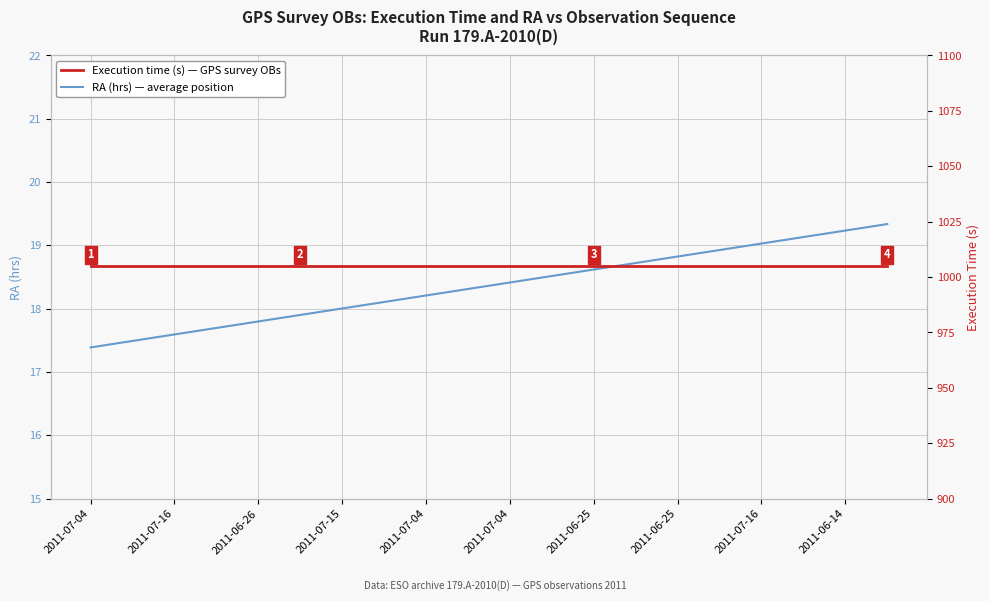

Reading left to right, extract all data points from this chart.

RA (hrs) — average position: 17.4	17.5	17.6	17.7	17.8	17.9	18.0	18.1	18.2	18.3	18.4	18.5	18.6	18.7	18.8	18.9	19.0	19.1	19.2	19.3
Execution time (s) — GPS survey OBs: 1005.0	1005.0	1005.0	1005.0	1005.0	1005.0	1005.0	1005.0	1005.0	1005.0	1005.0	1005.0	1005.0	1005.0	1005.0	1005.0	1005.0	1005.0	1005.0	1005.0